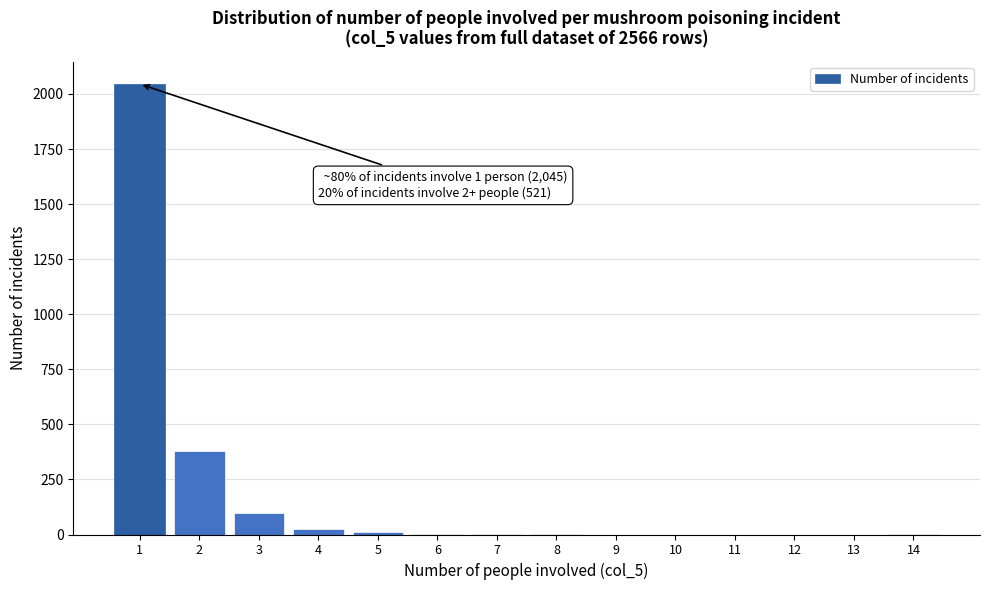

What is the maximum value shown in the chart?

2045